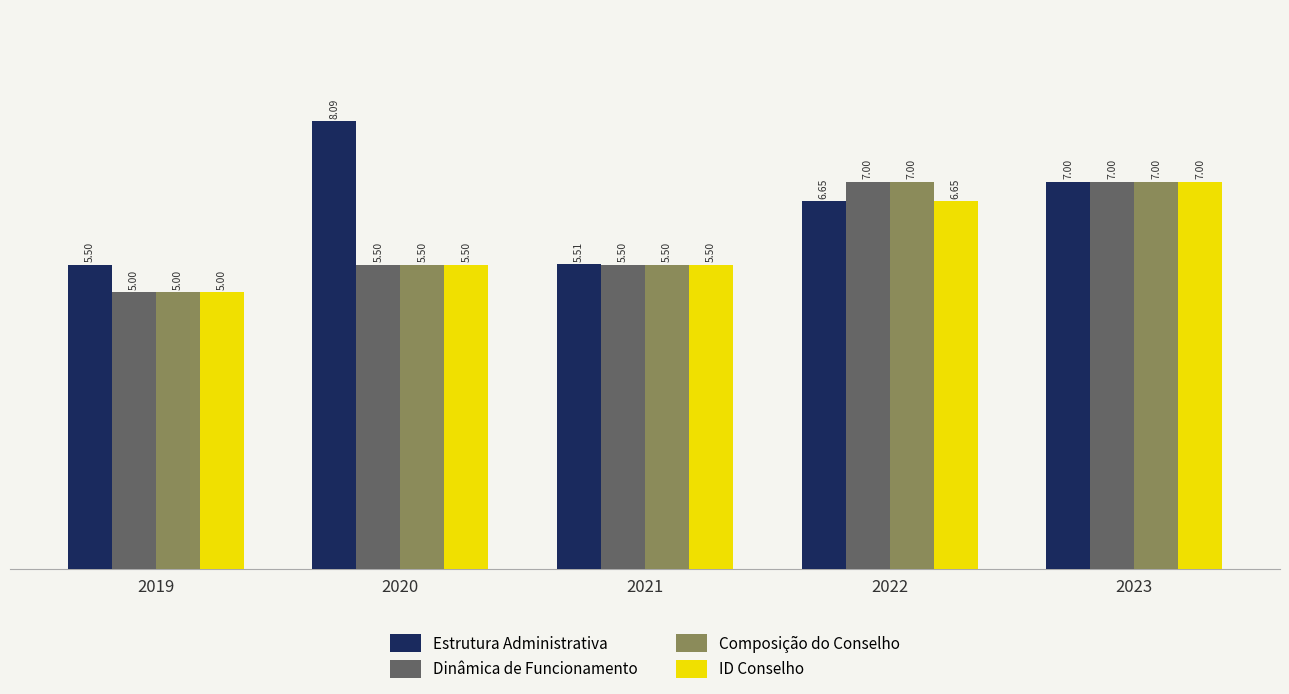

At which label does ID Conselho reach its minimum?

2019